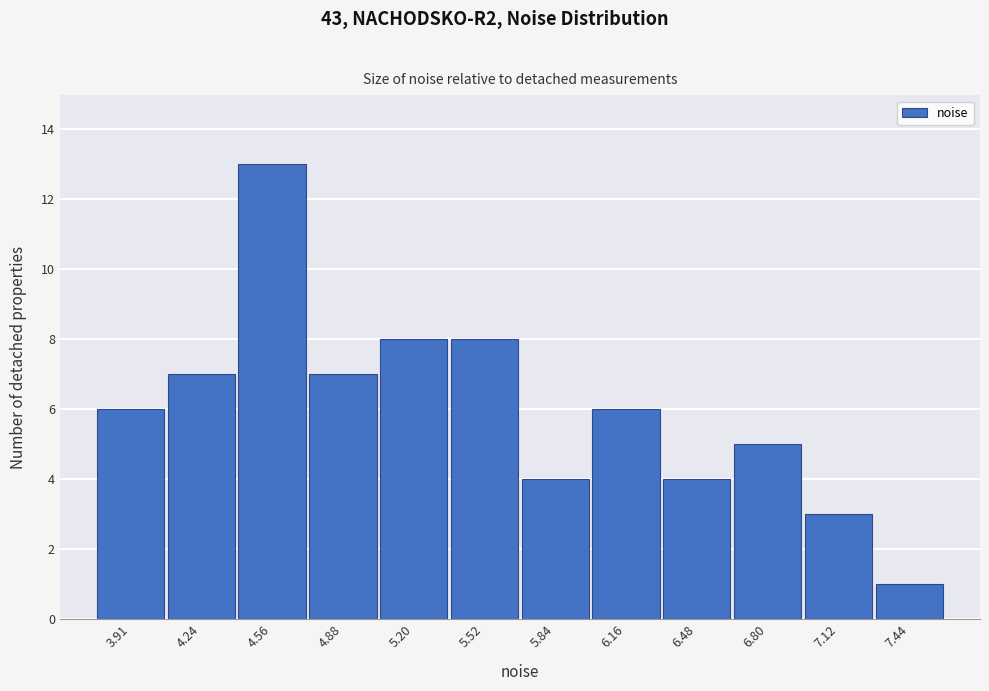

Reading left to right, list all the values displayed in this chart.

3.91=6	4.24=7	4.56=13	4.88=7	5.20=8	5.52=8	5.84=4	6.16=6	6.48=4	6.80=5	7.12=3	7.44=1